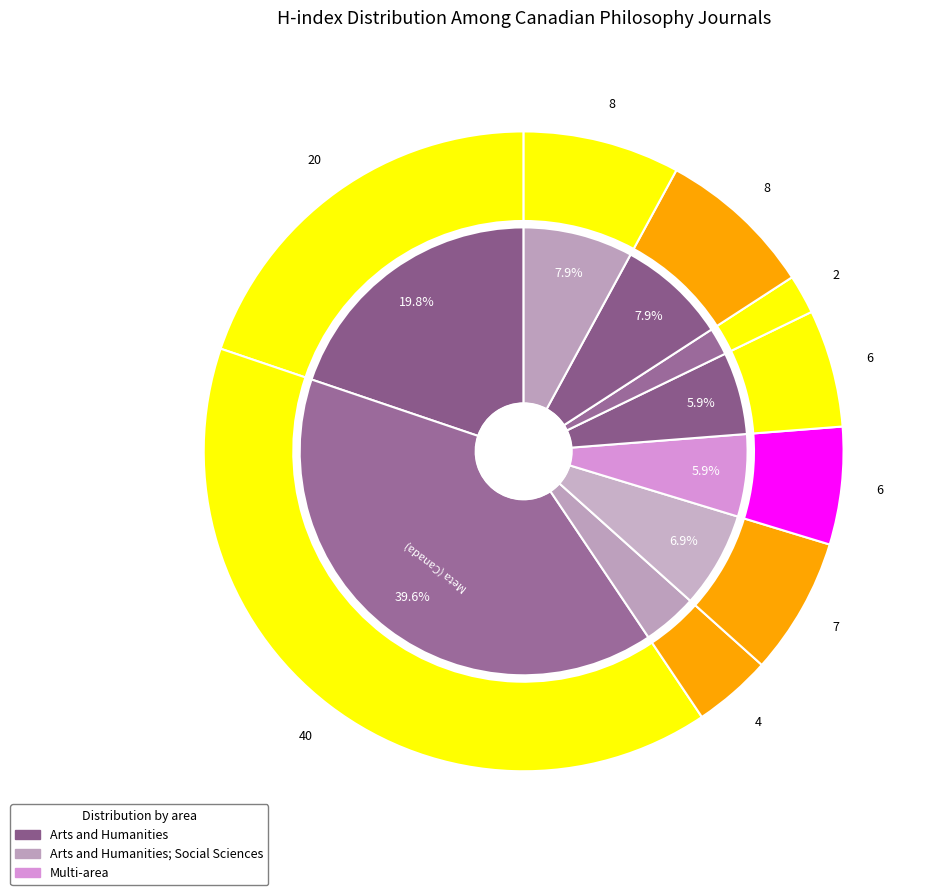

To the nearest percent, what portion does Laval Theologique et Philosophique represent?

7%